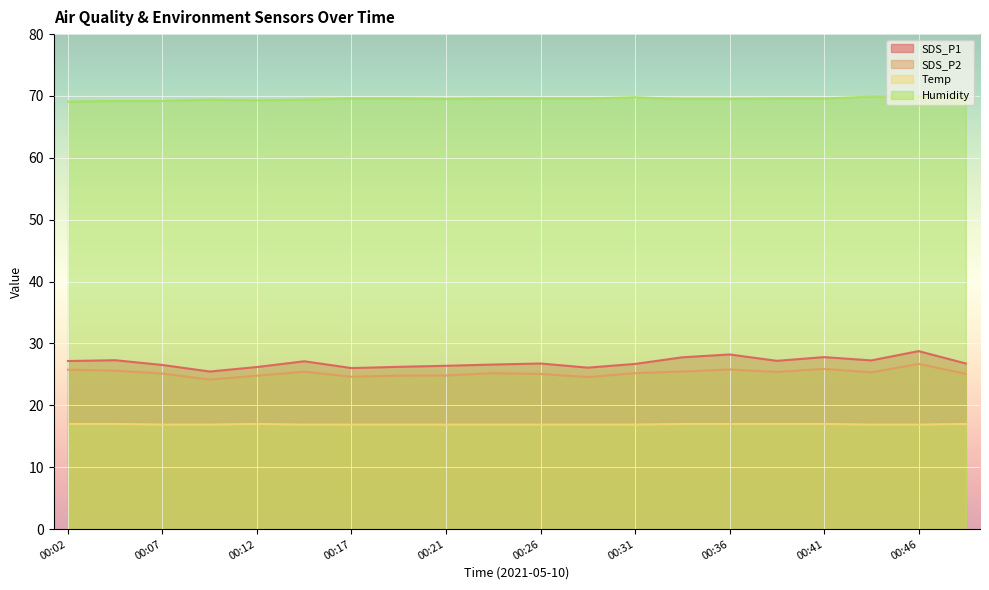

True or false: SDS_P1 and Temp intersect in this chart.

False